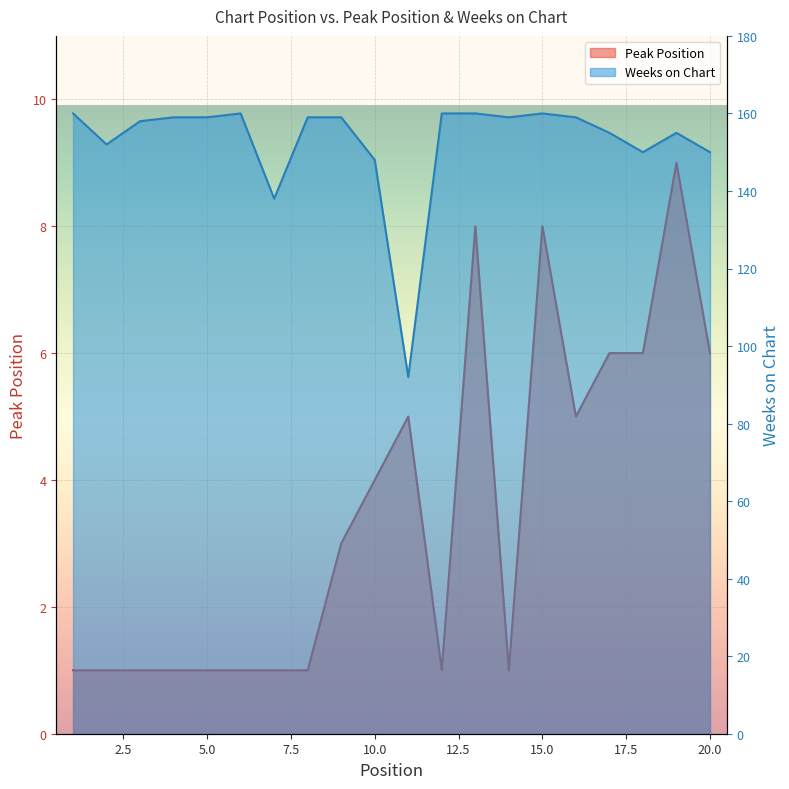

In Weeks on Chart, how many points are lower than both neighbors (excluding endpoints)?

5